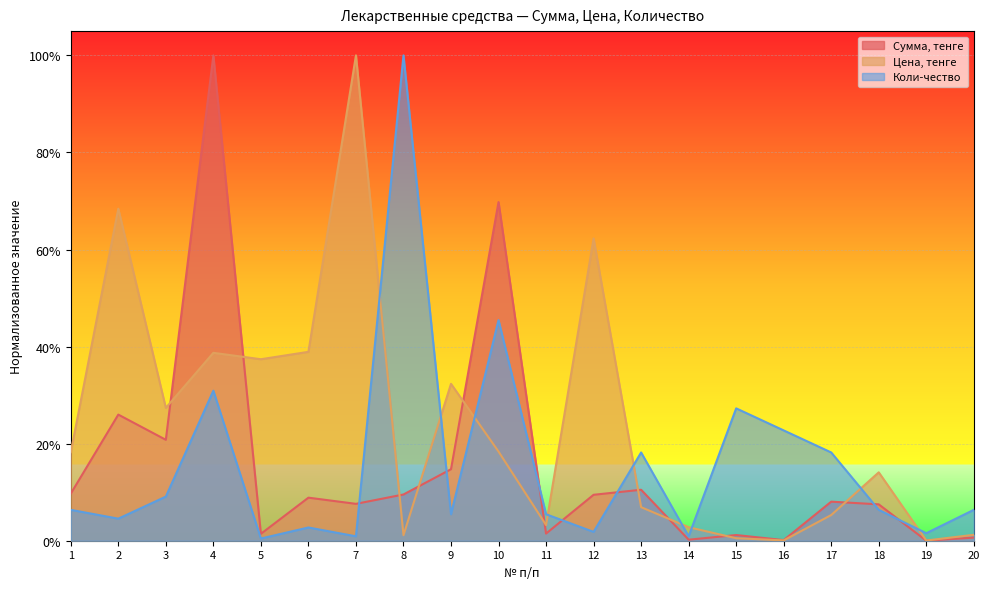

At which category does Цена, тенге reach its first local valley?

3